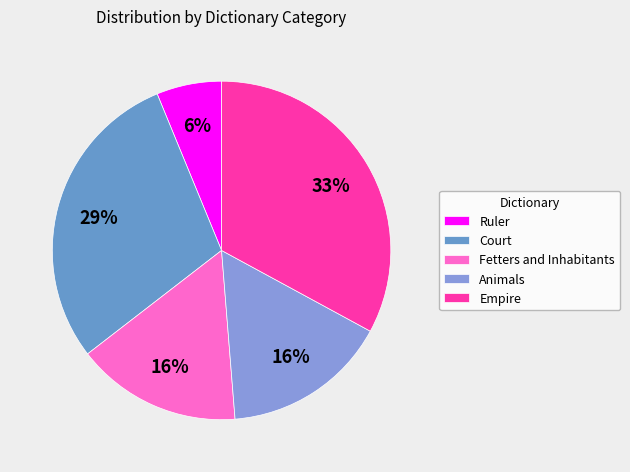

True or false: Animals accounts for 8% of the total.

False